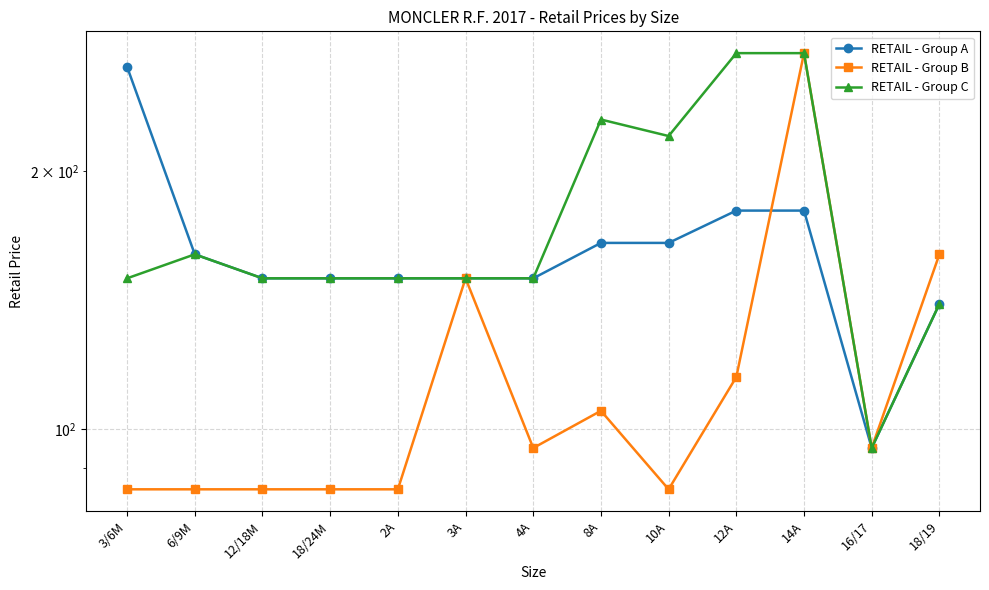

At how many categories does at least one series exceed 142?

12